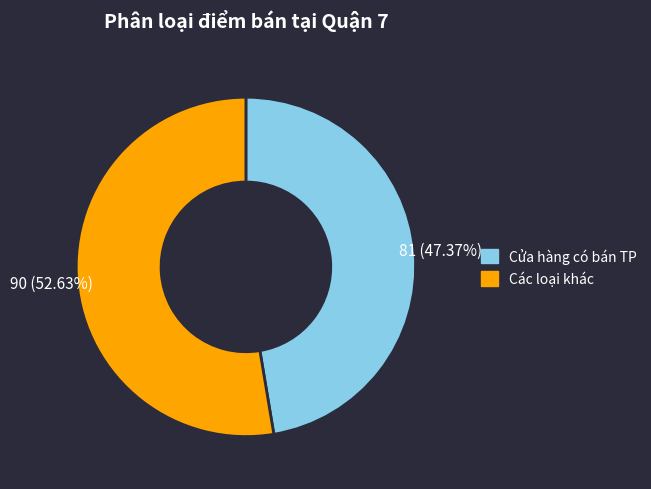

Does any single category account for the majority?

Yes